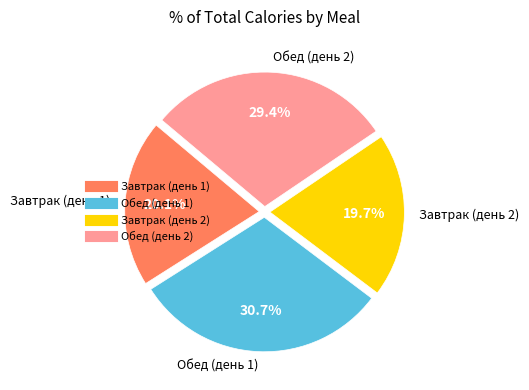

What portion of the pie excludes Завтрак (день 2)?

80.3%